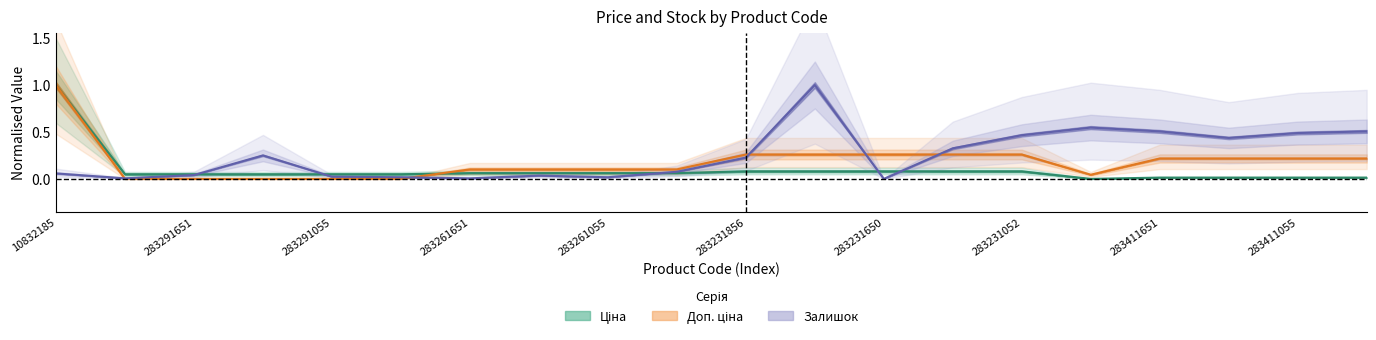

What is the value of the Ціна point at the 10th from the left?

0.1